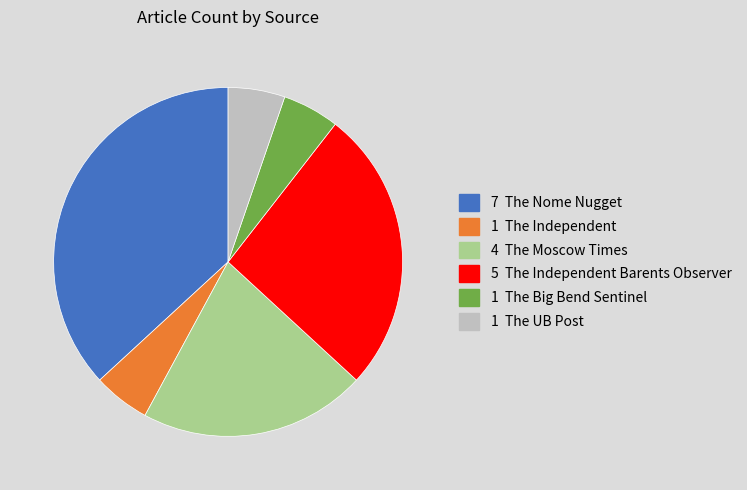

Is there any slice that represents more than half of the pie?

No